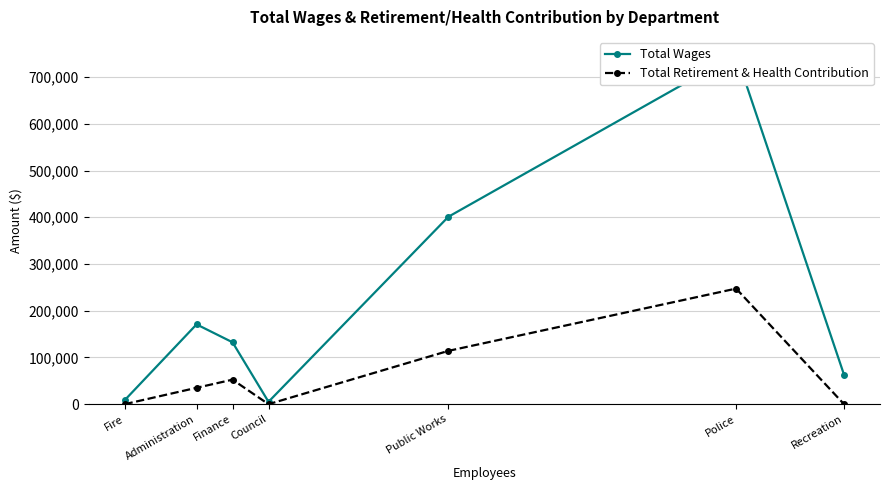

Does the chart have visible grid lines?

Yes